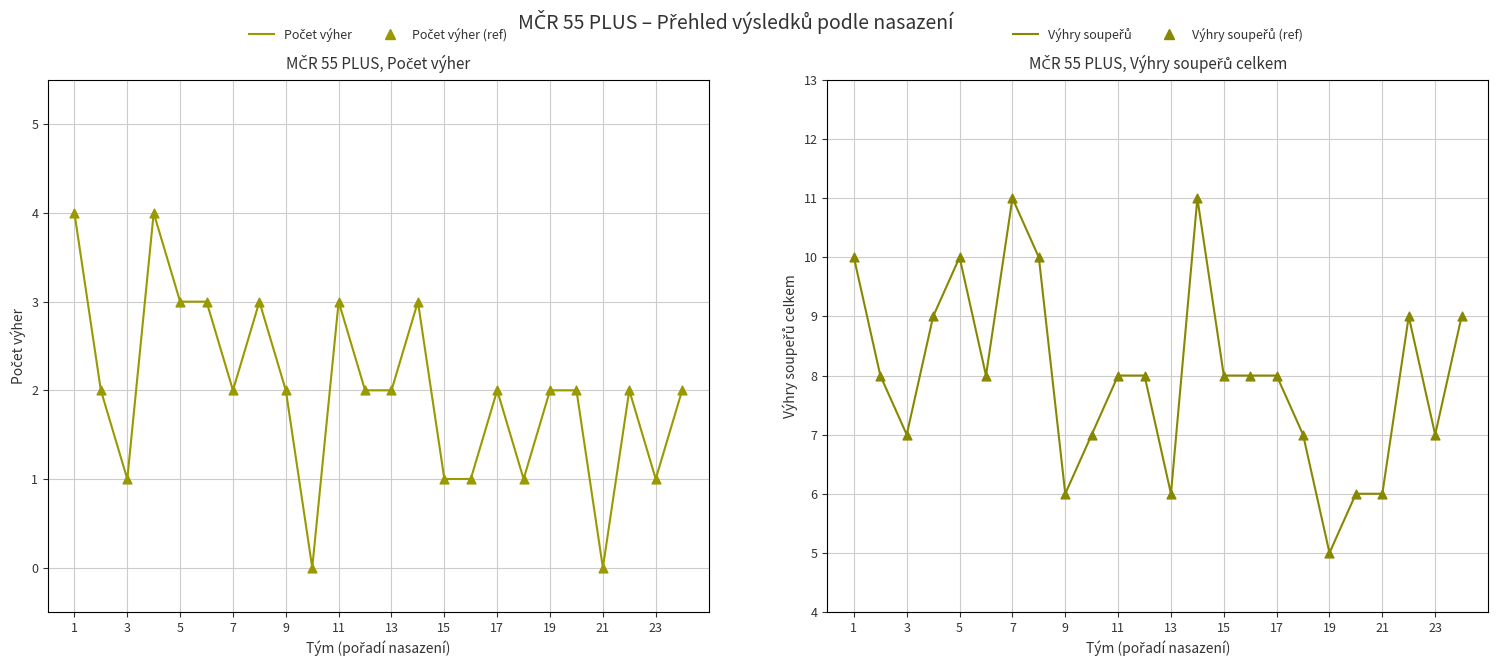

Which series reaches the minimum Y coordinate?

Počet výher